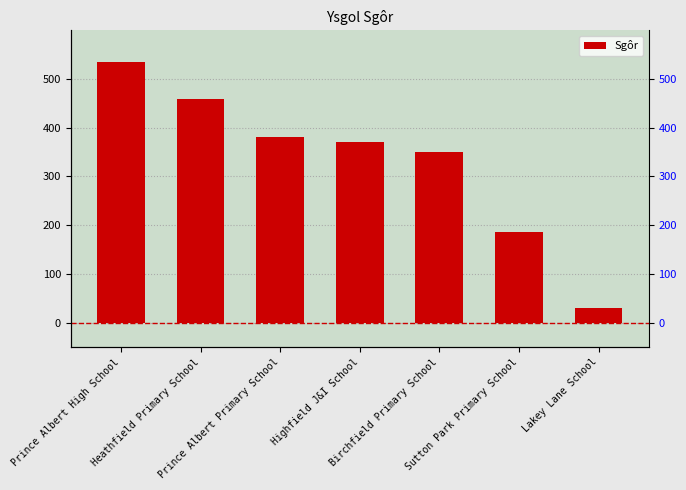

What is the difference between the maximum and minimum values?

505